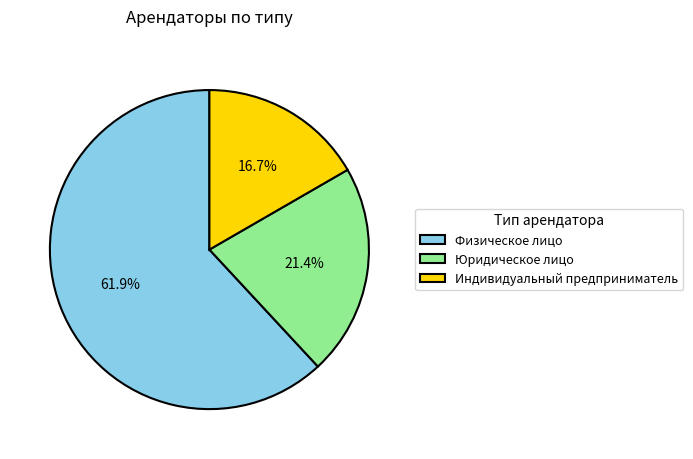

To the nearest percent, what percentage of the pie is Физическое лицо?

62%